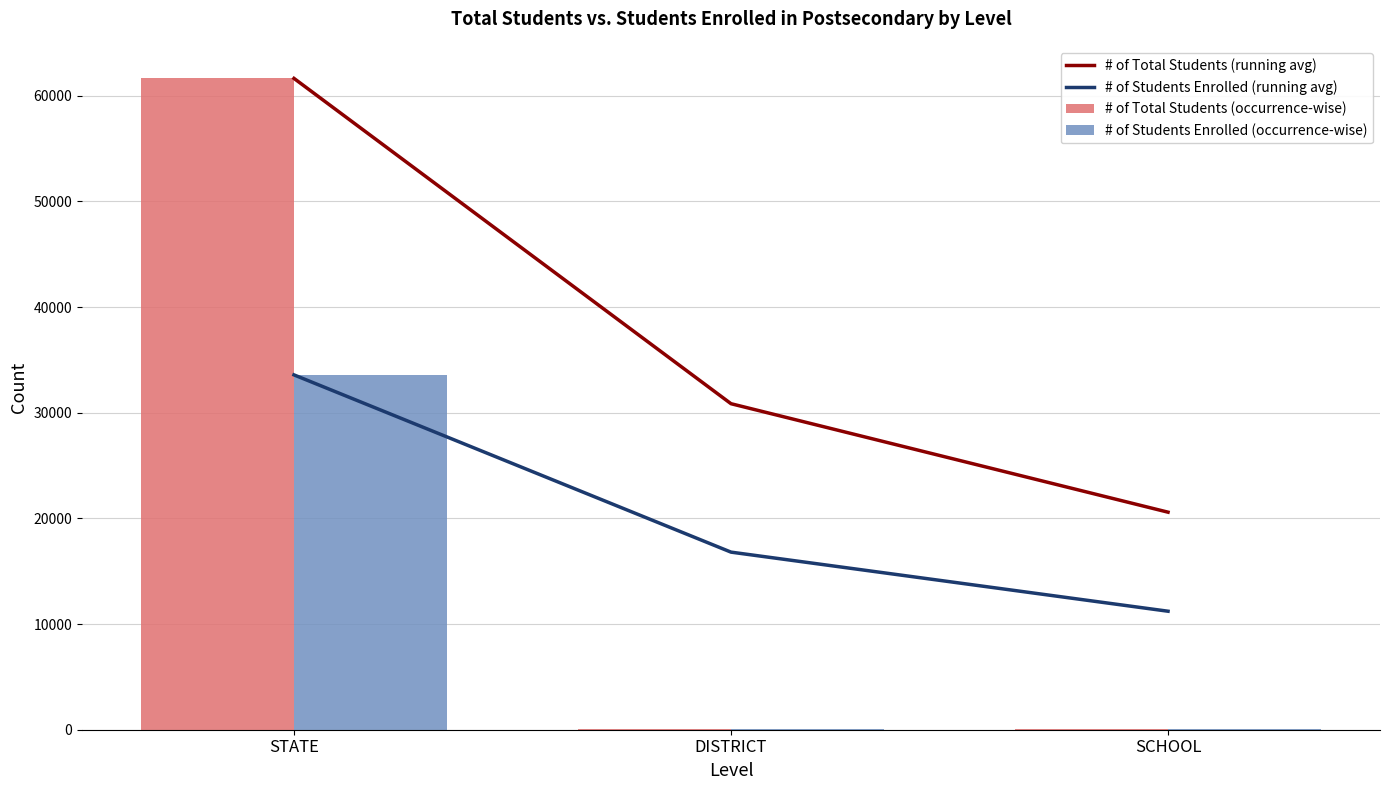

True or false: # of Students Enrolled (occurrence-wise) has a value of 32.0 at DISTRICT.

True